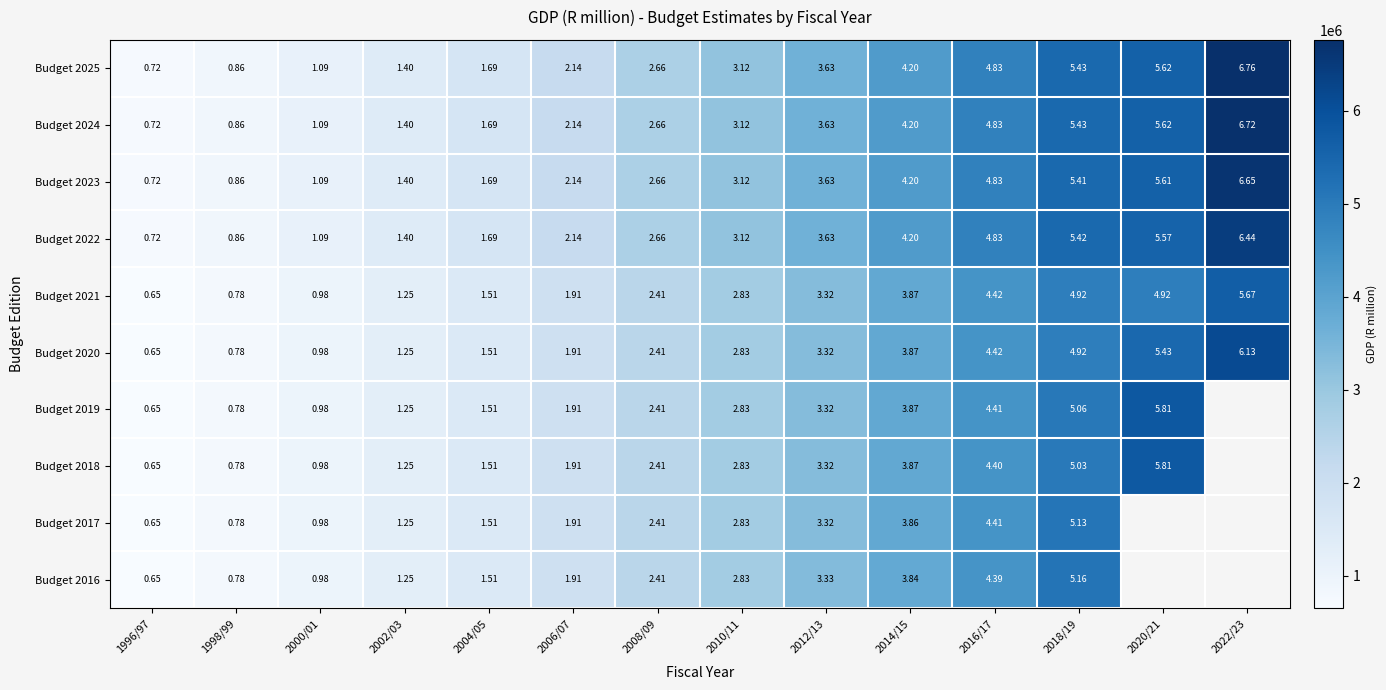

Is the value of Budget 2025 at 2018/19 greater than the value of Budget 2020 at 2000/01?

Yes